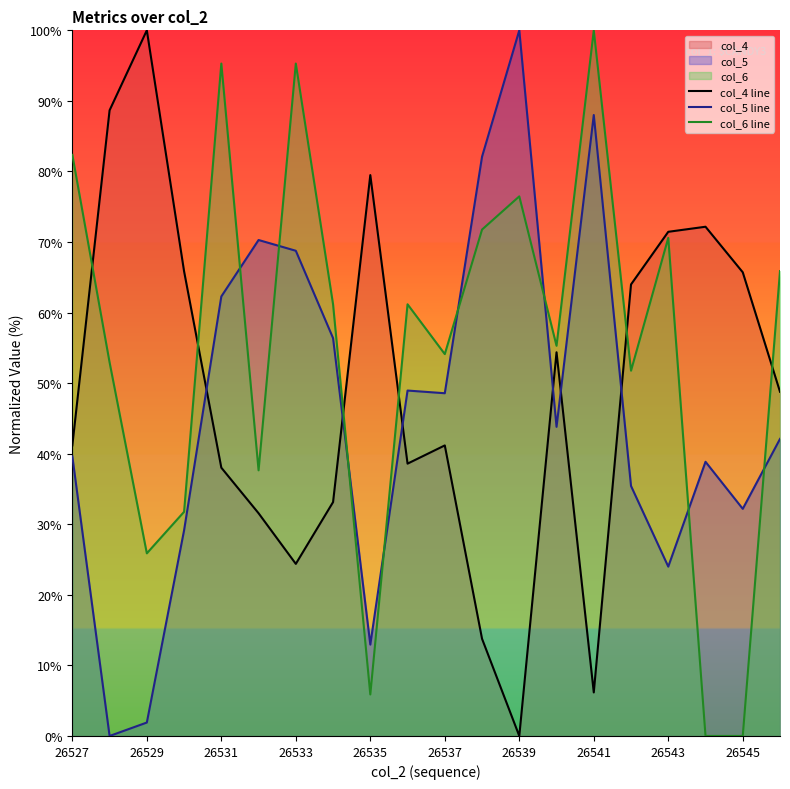

What is the spread (max minus min) of values at 26535?

73.6